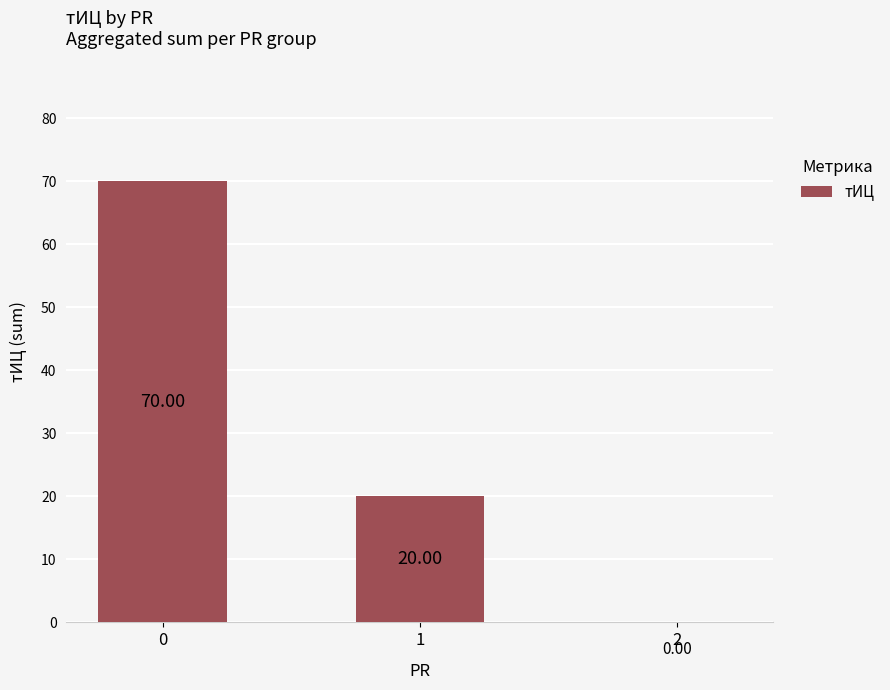

Count the number of categories in the chart.

3